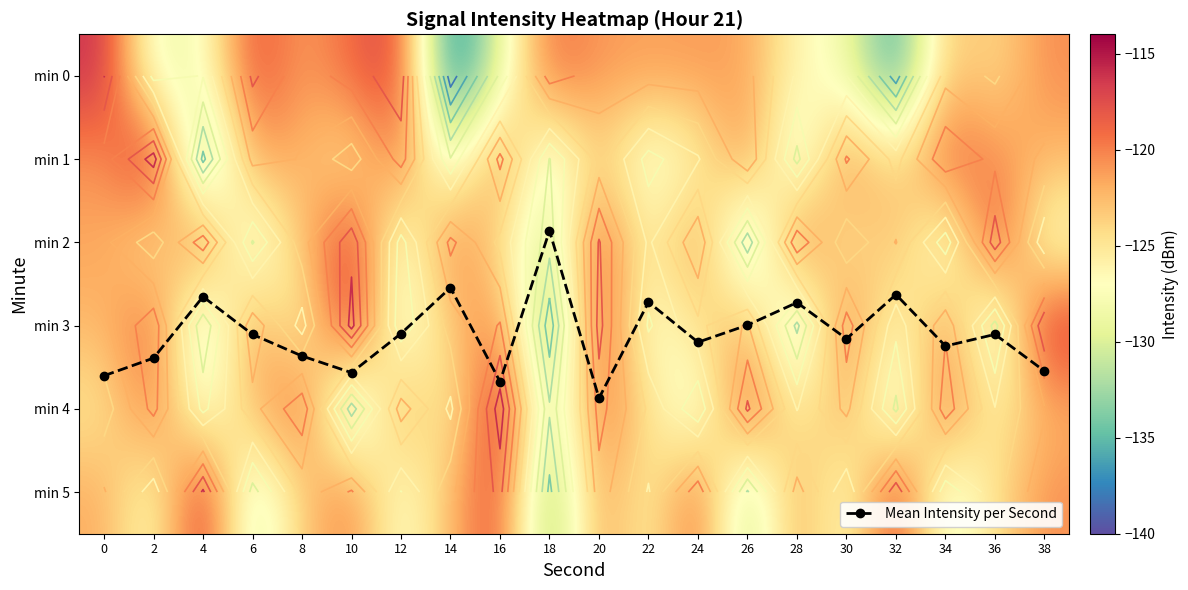

What value does the min 4 series have at 12?

-120.9